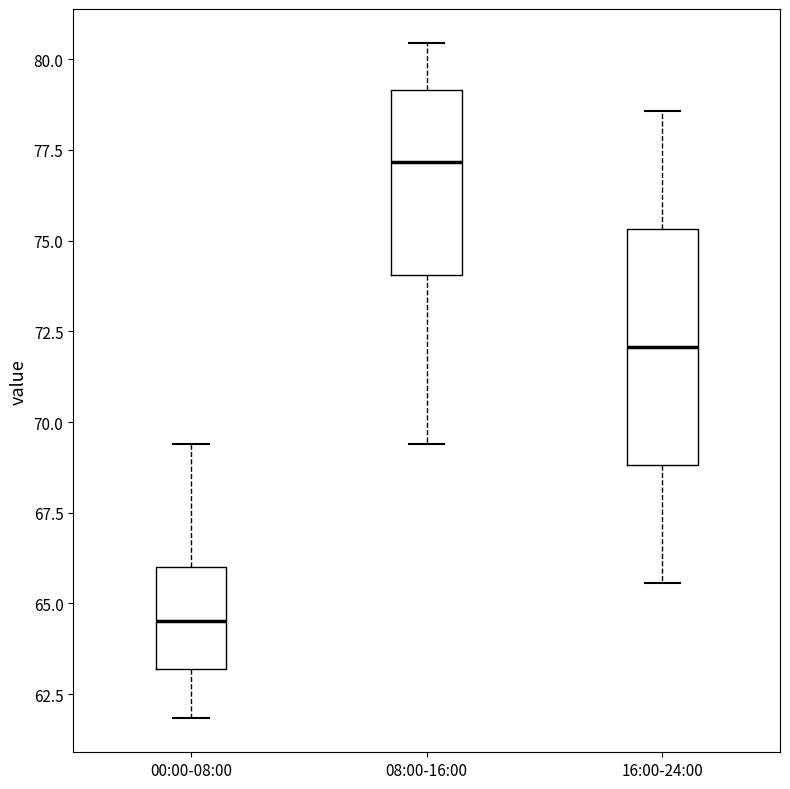

Which box is the tallest, from its lower edge to its upper edge?

16:00-24:00